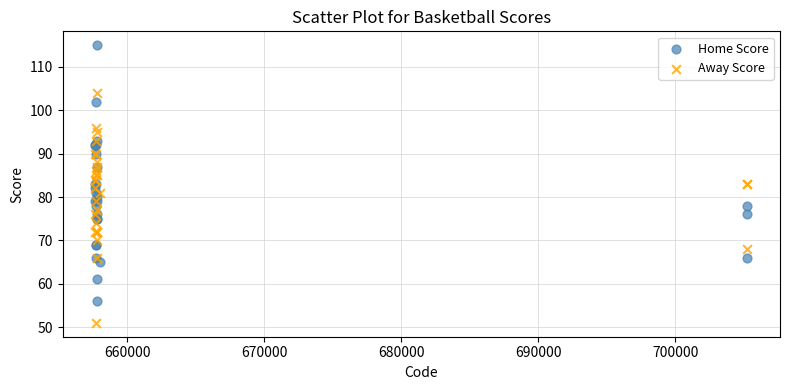

Which series contains the highest Y value?

Home Score